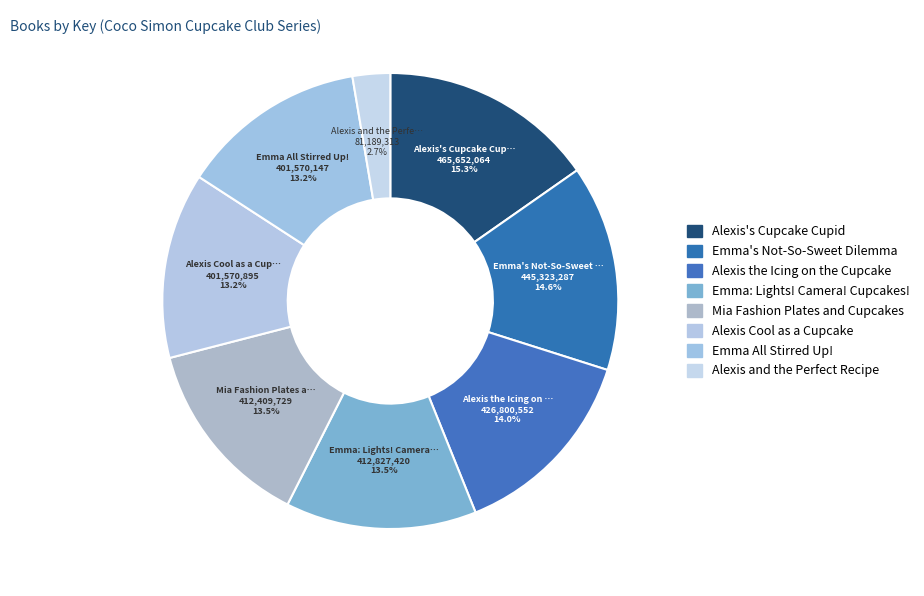

How many slices are in this pie chart?

8